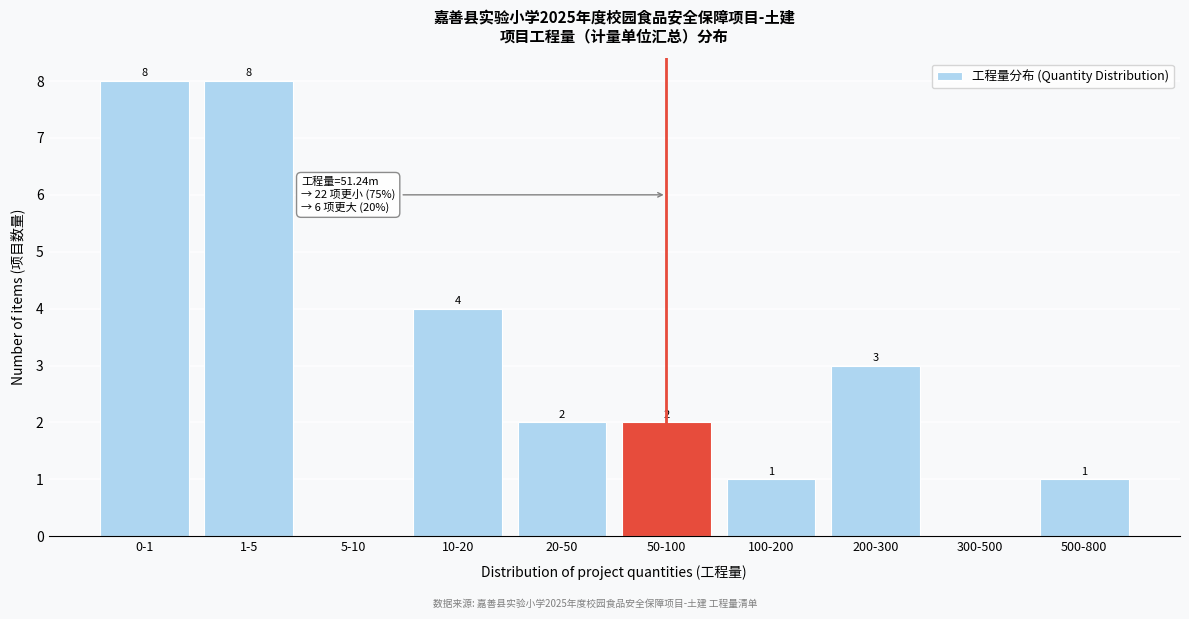

Reading left to right, extract all data points from this chart.

0-1=8	1-5=8	5-10=0	10-20=4	20-50=2	50-100=2	100-200=1	200-300=3	300-500=0	500-800=1